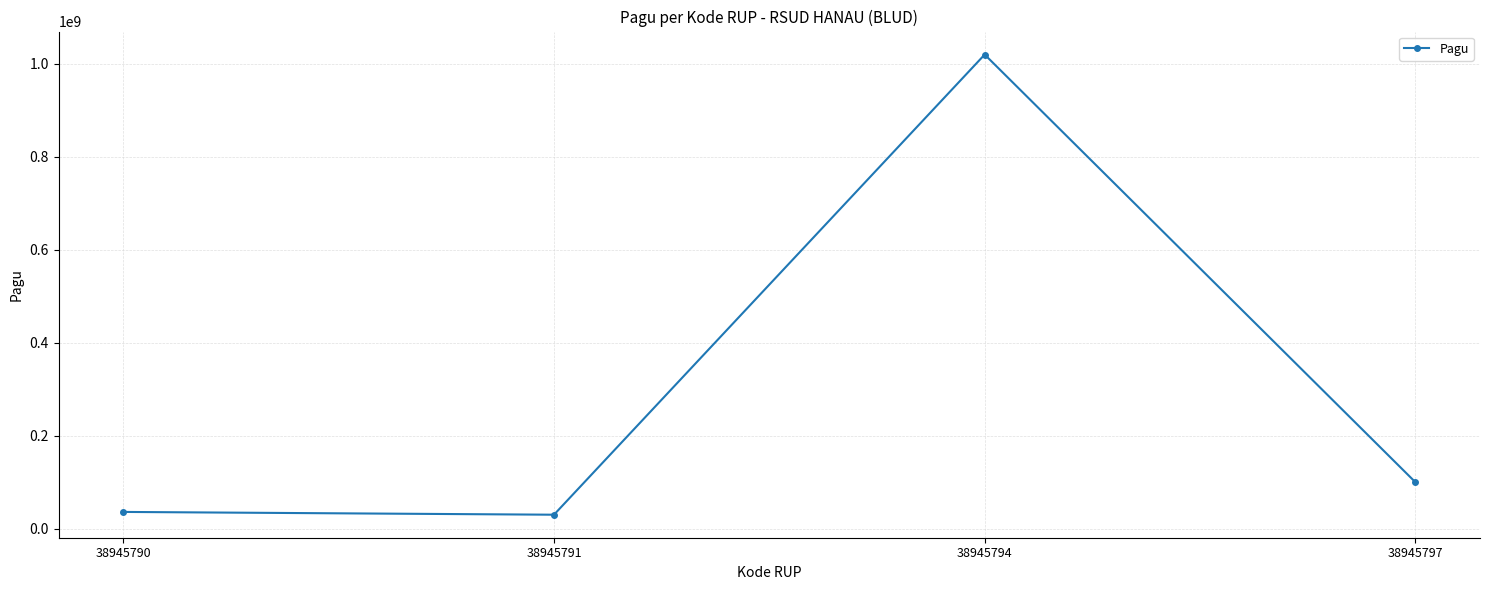

True or false: there are more than 2 points higher than both neighbors.

False